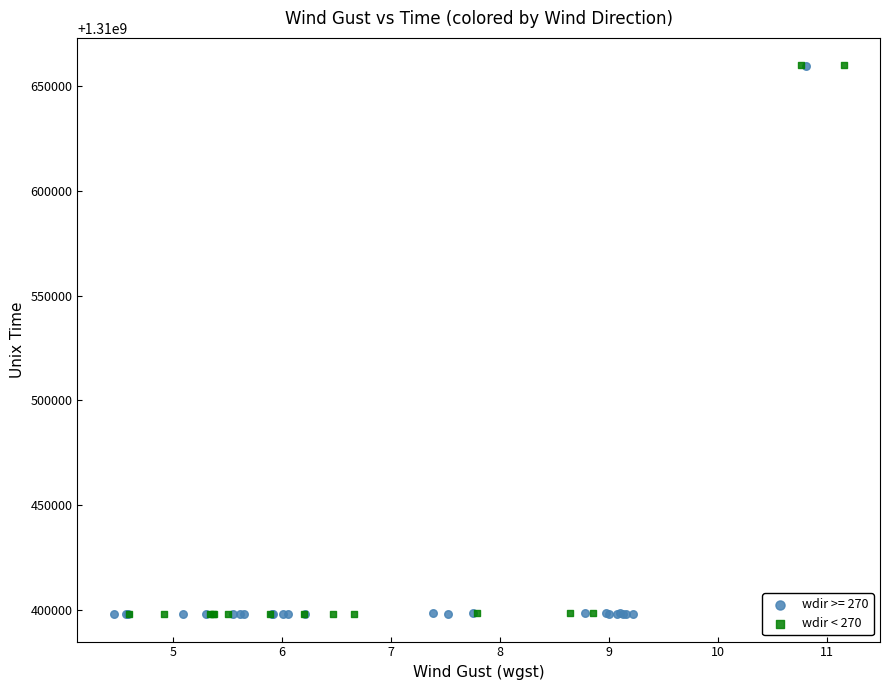

What are all the series names shown in the legend?

wdir >= 270, wdir < 270